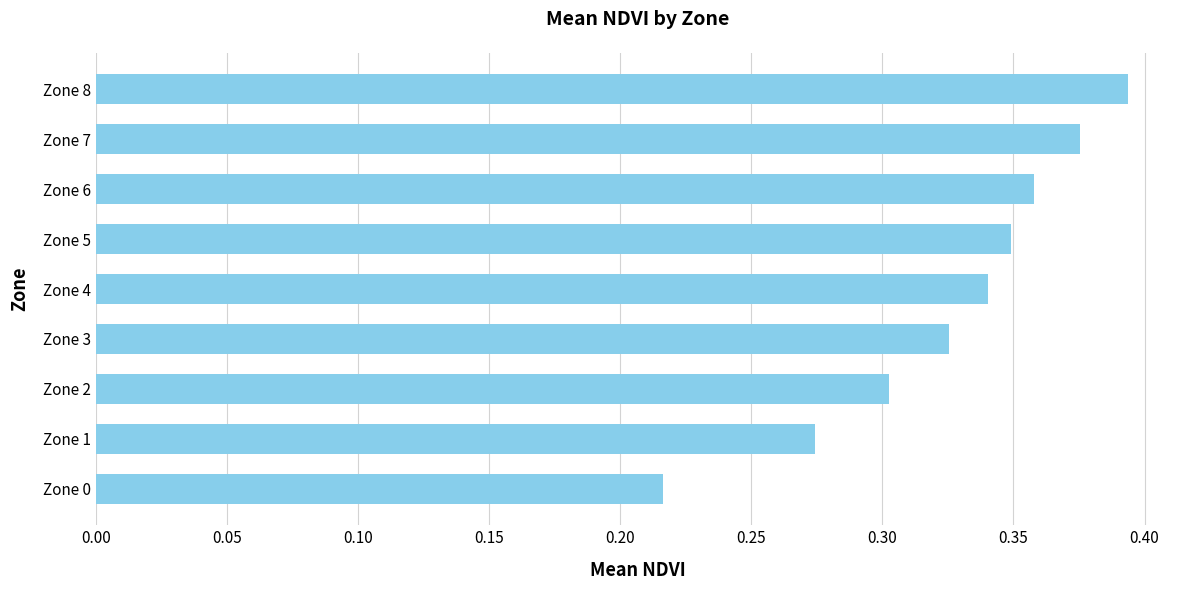

Which label corresponds to the largest value in the chart?

Zone 8